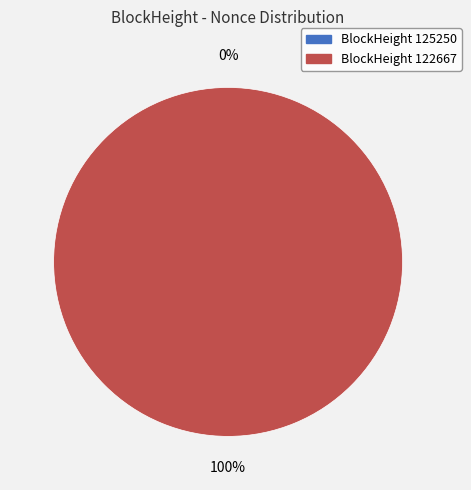

Is there a majority slice in this chart?

Yes